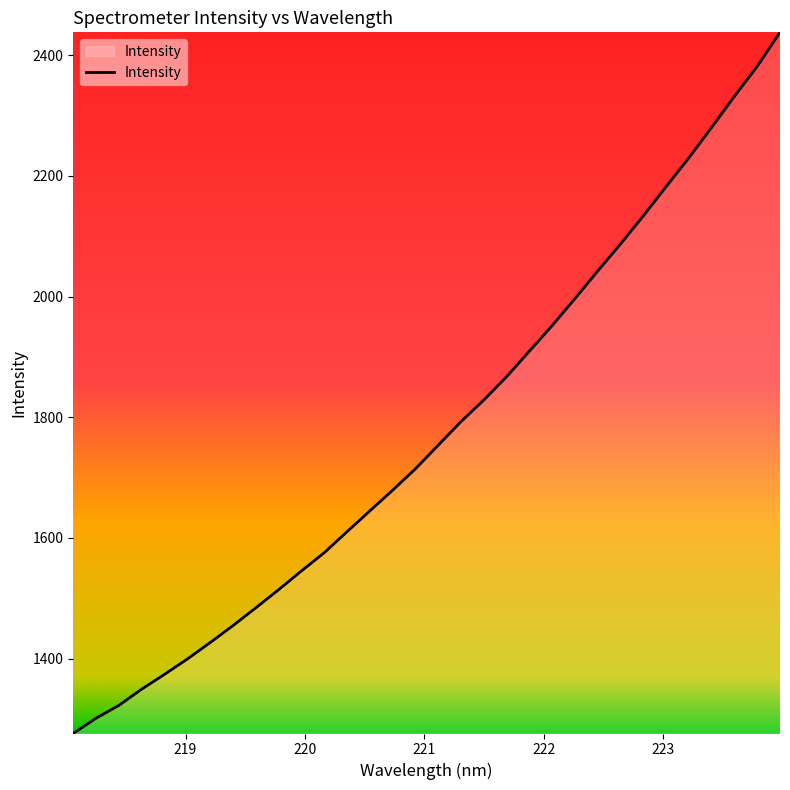

What is the maximum value shown in the chart?

2437.7